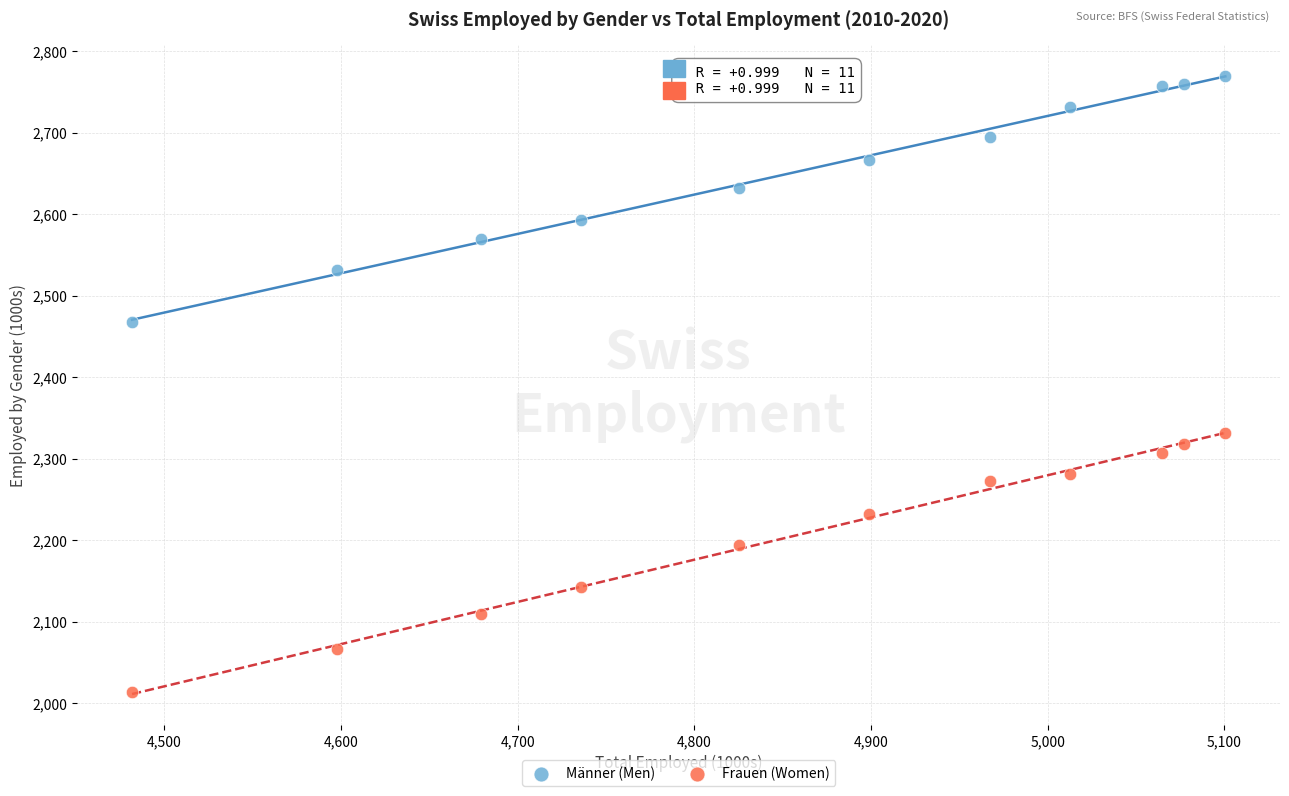

Which series has the largest Y range (max minus min)?

Frauen (Women)